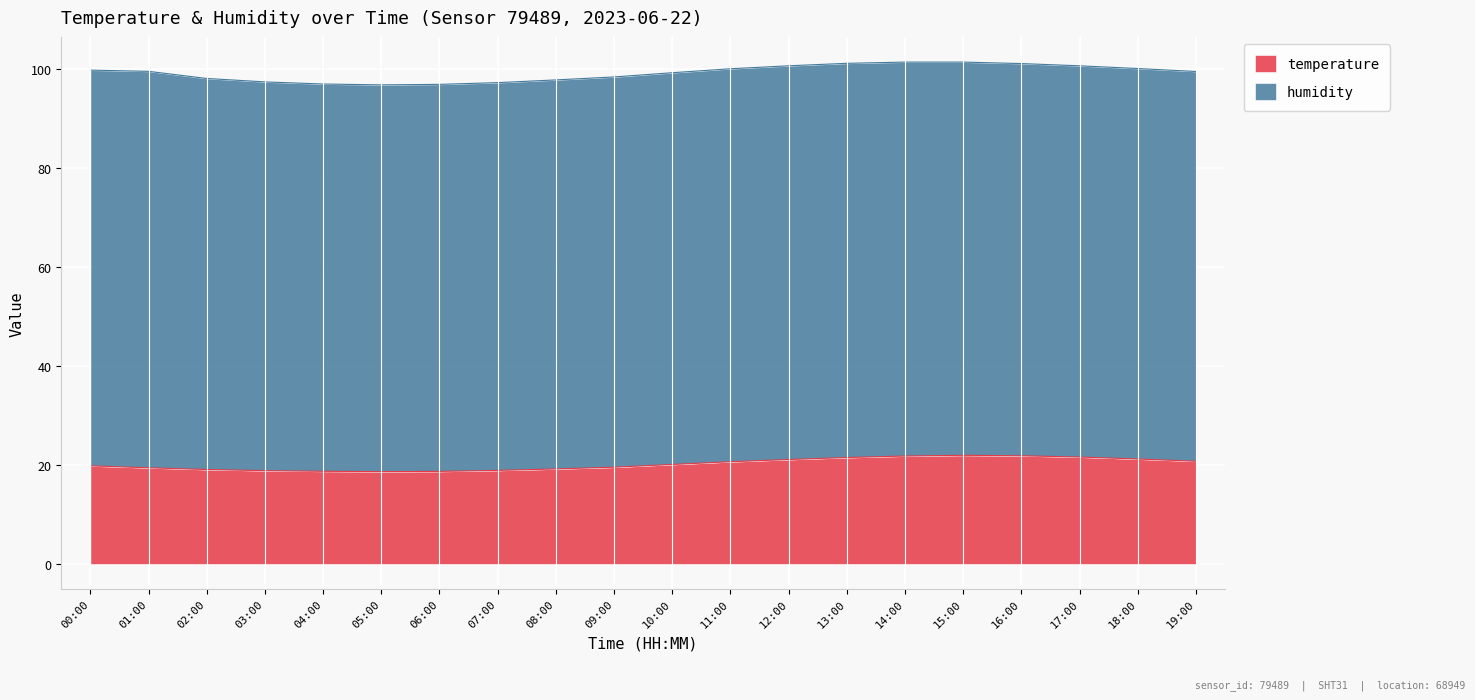

Where does the data first go above 20?

10:00